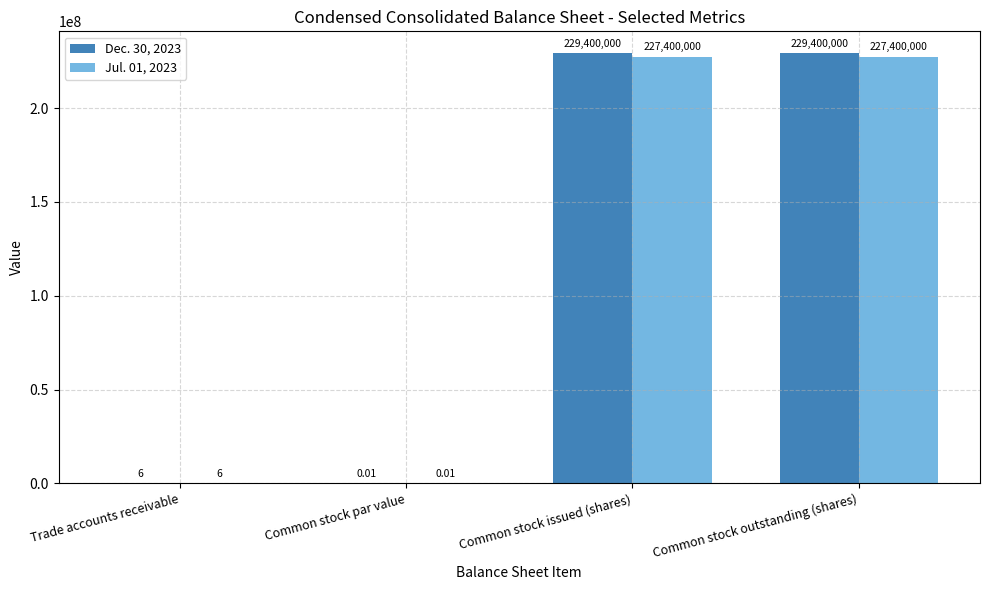

Which series has the largest total across all categories?

Dec. 30, 2023